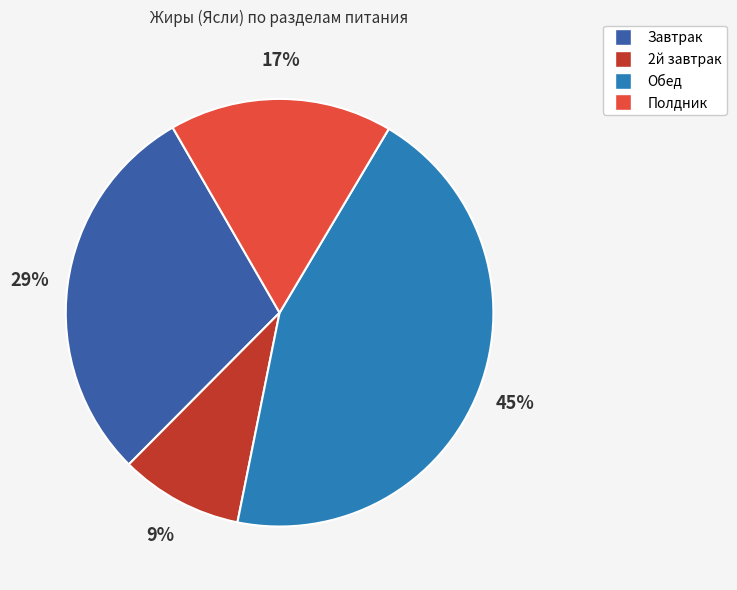

How many slices are in this pie chart?

4